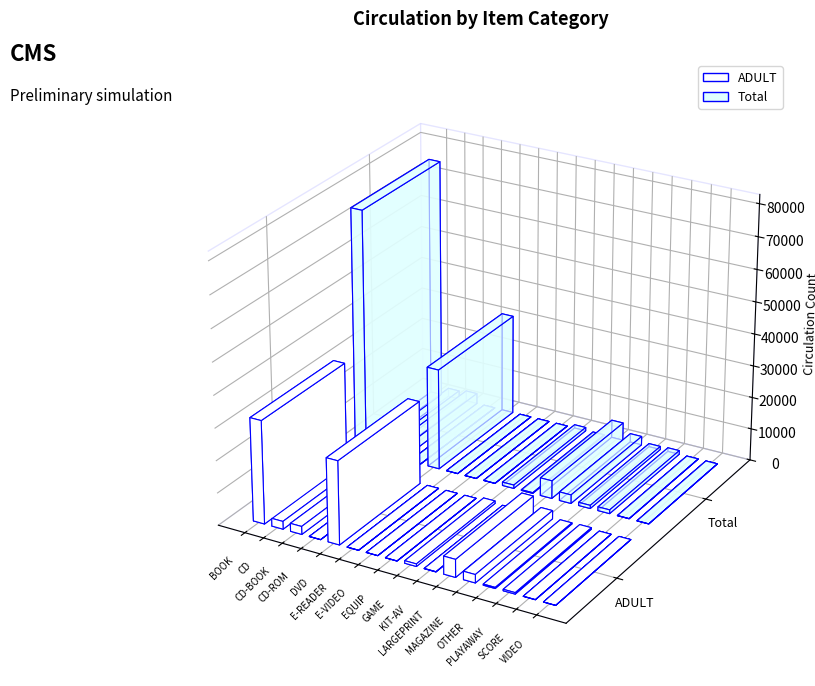

Reading left to right, extract all data points from this chart.

ADULT: BOOK=32039	CD=2426	CD-BOOK=2479	CD-ROM=21	DVD=25921	E-READER=13	E-VIDEO=10	EQUIP=34	GAME=785	KIT-AV=71	LARGEPRINT=5537	MAGAZINE=2572	OTHER=340	PLAYAWAY=449	SCORE=44	VIDEO=13
Total: BOOK=75267	CD=2660	CD-BOOK=3257	CD-ROM=21	DVD=31381	E-READER=15	E-VIDEO=10	EQUIP=49	GAME=1066	KIT-AV=219	LARGEPRINT=5575	MAGAZINE=2703	OTHER=1002	PLAYAWAY=1182	SCORE=54	VIDEO=15